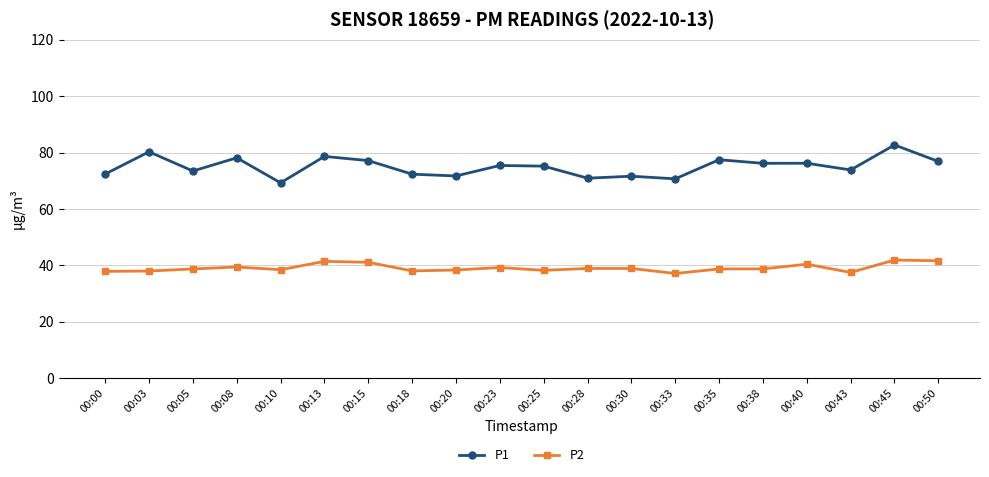

The P2 series shows 60.3 at 00:35. True or false?

False